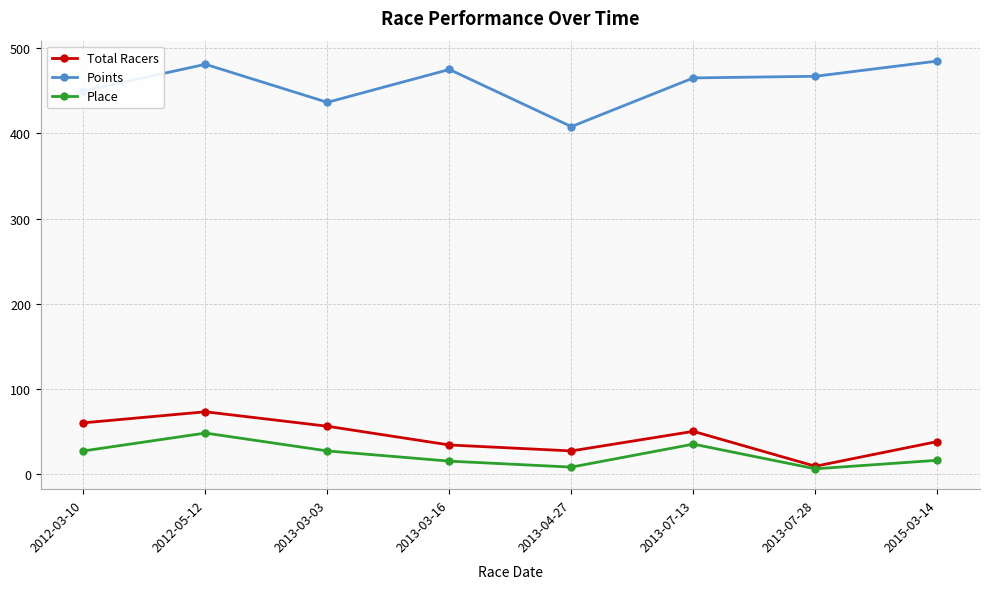

At which label does Total Racers first exceed 50?

2012-03-10